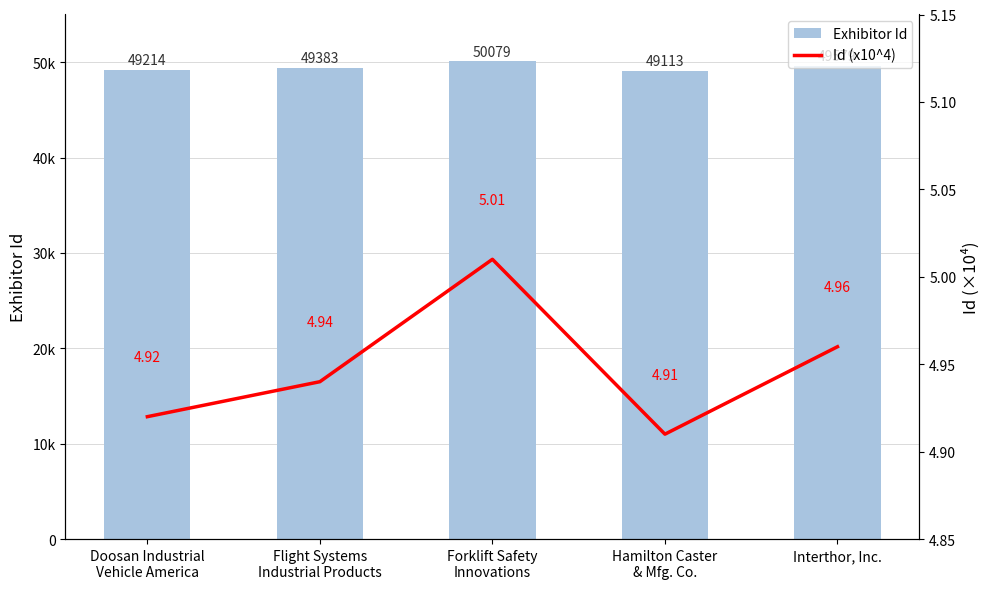

The Id (x10^4) series shows 7.1 at Doosan Industrial
Vehicle America. True or false?

False